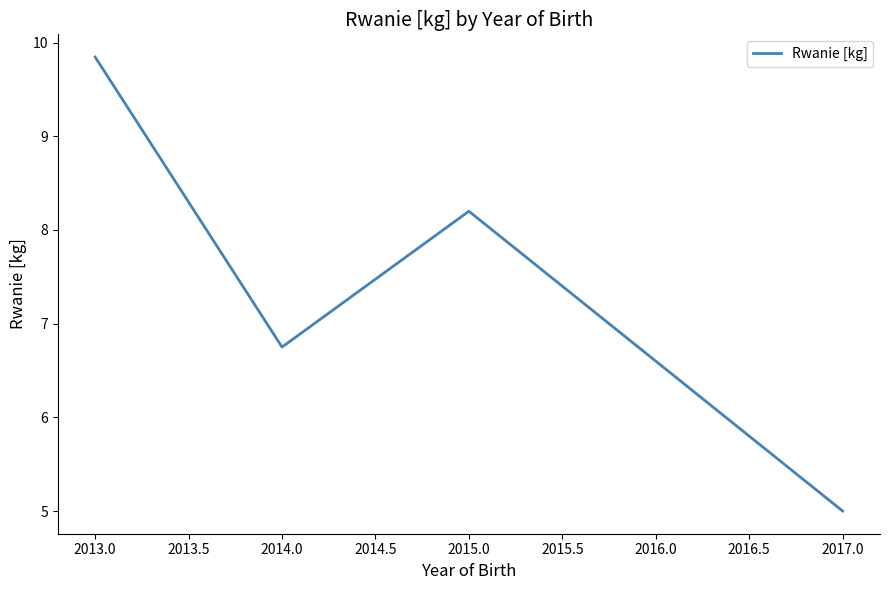

What is the minimum value shown in the chart?

5.0